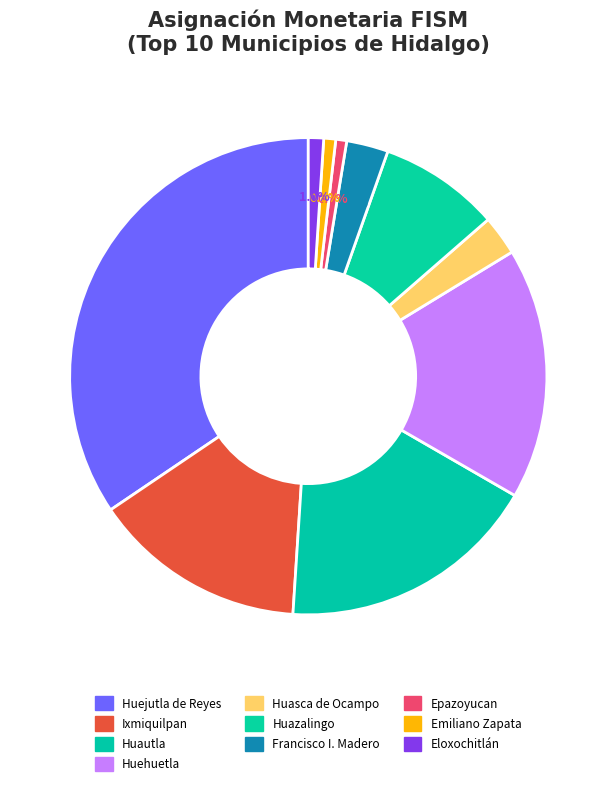

Is it true that Emiliano Zapata is 1% of the pie?

True